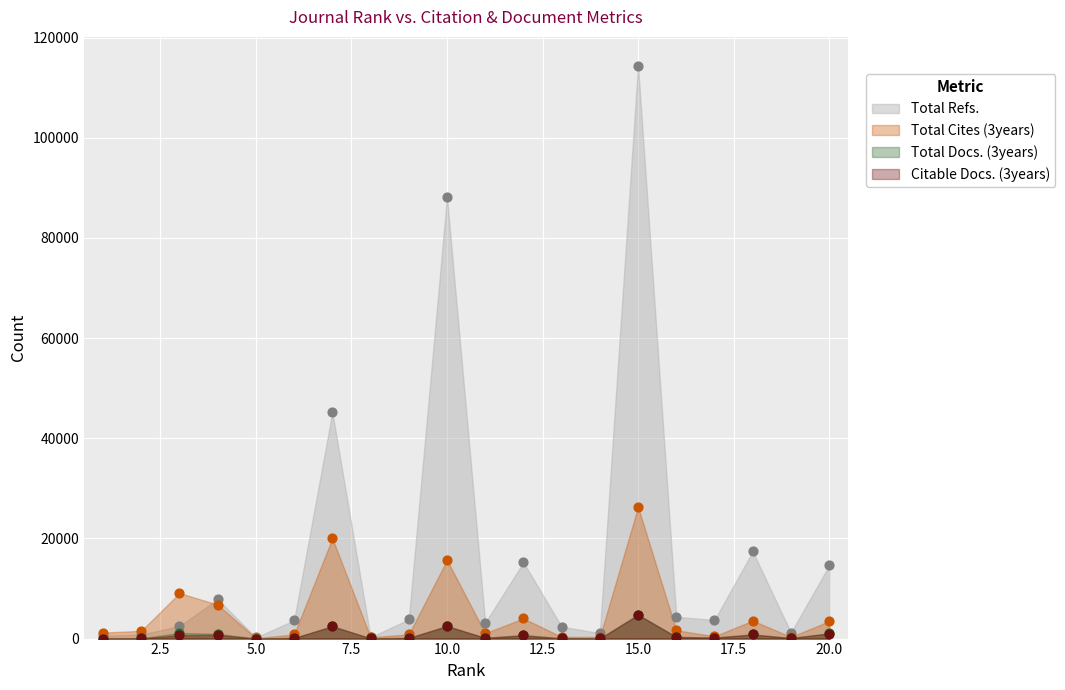

Which series reaches the maximum Y coordinate?

Total Refs.